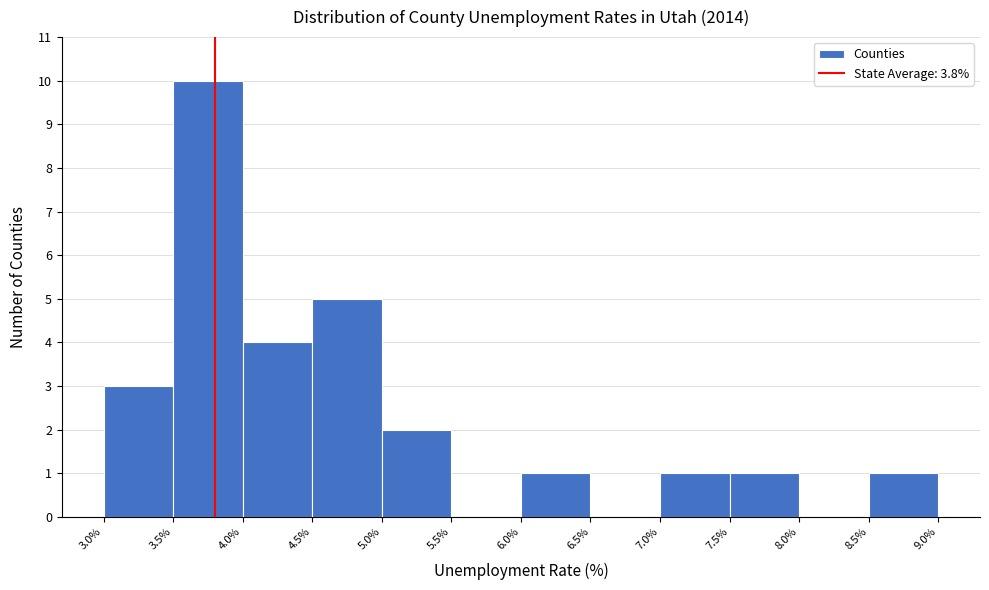

What is the height of the bar covering 3.0% to 3.5% on the x-axis? The values are not printed on the chart, so give them approximately, as read against the axis.

3